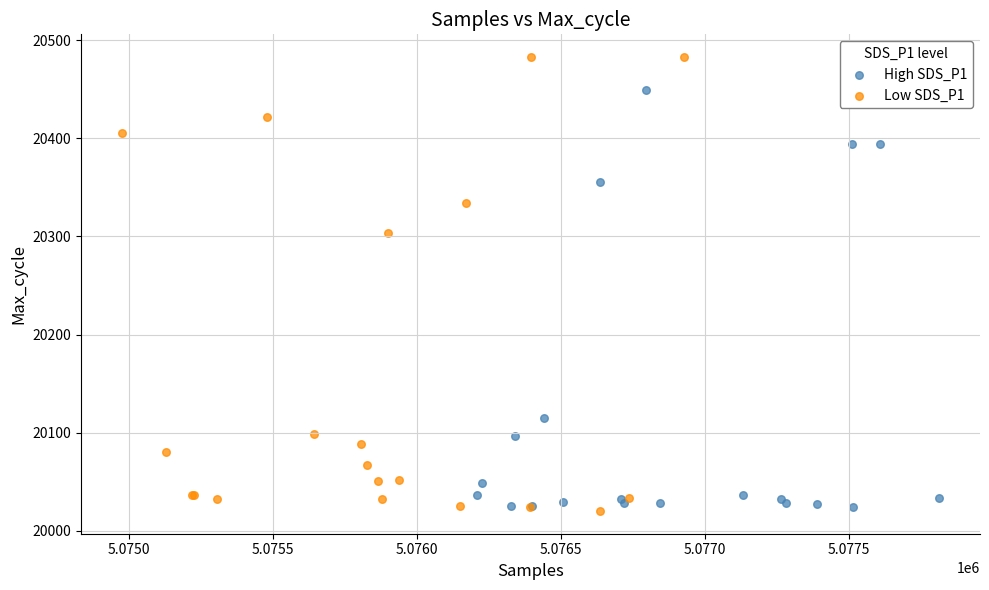

What are all the series names shown in the legend?

High SDS_P1, Low SDS_P1